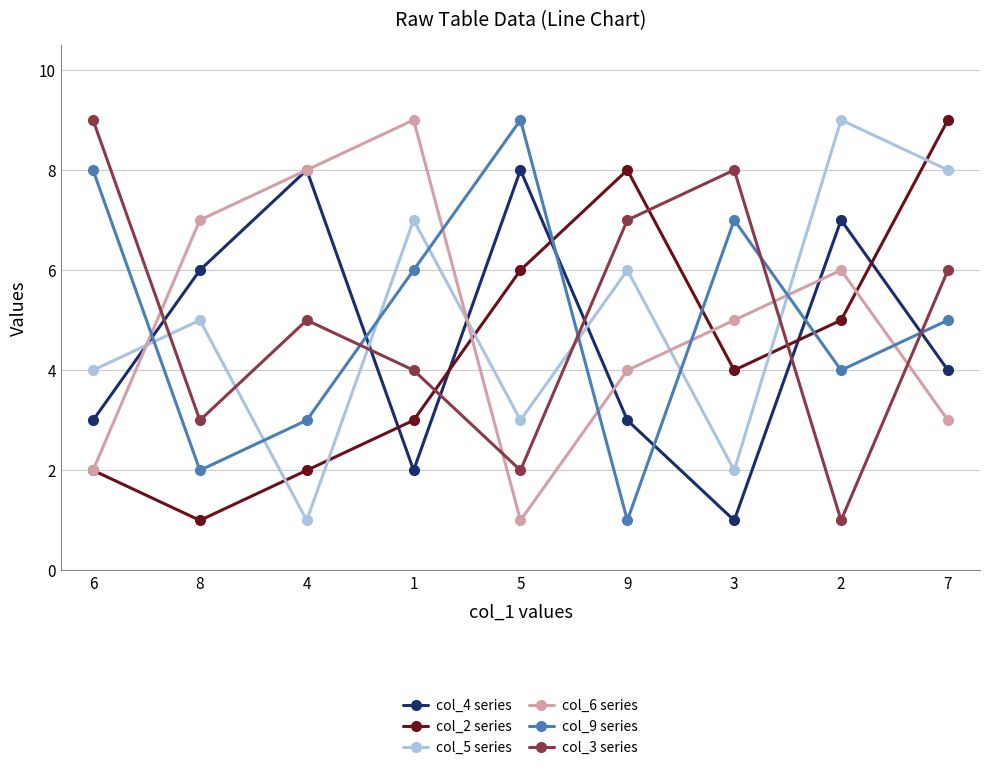

What is the sum of all col_3 series values?

45